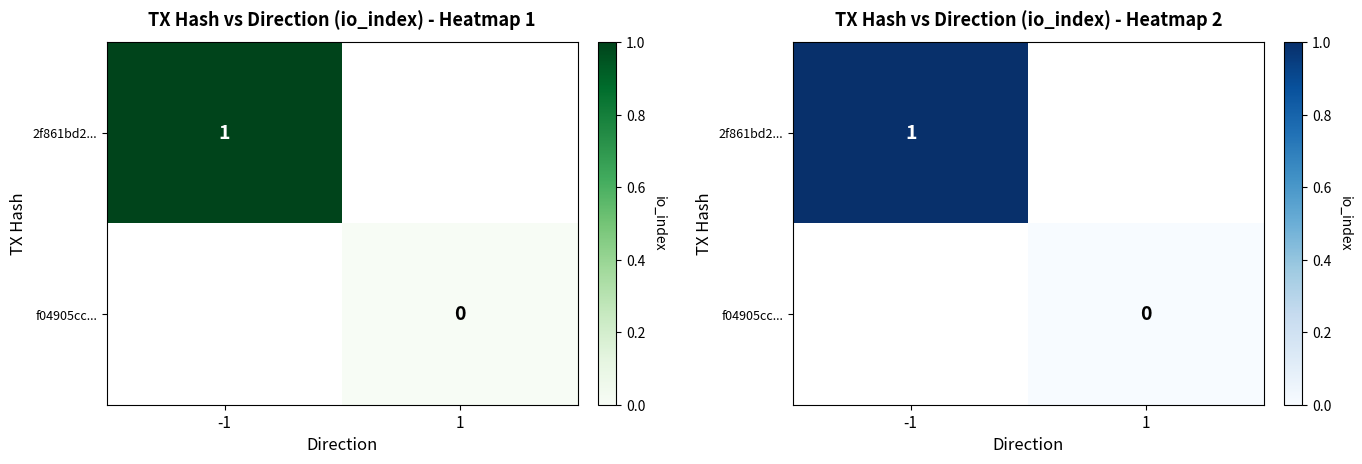

Is it true that f04905cc... equals 0.0 at 1?

True